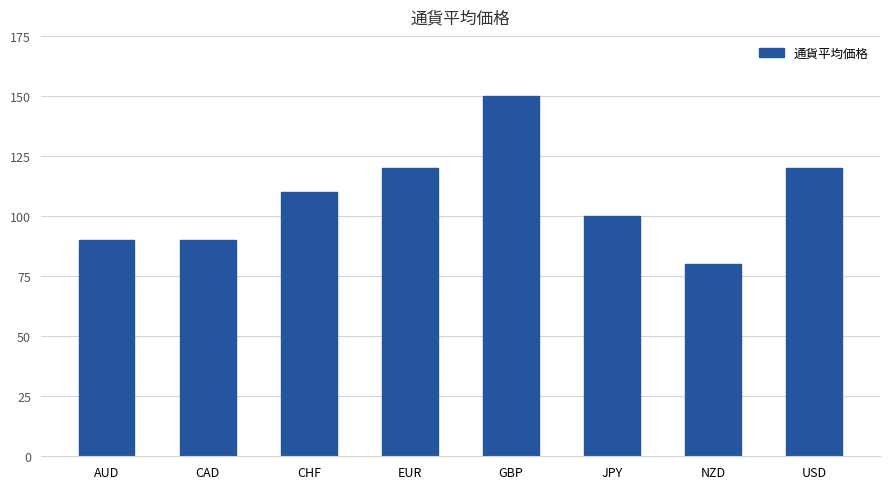

What is the difference between the values at JPY and CHF?

10